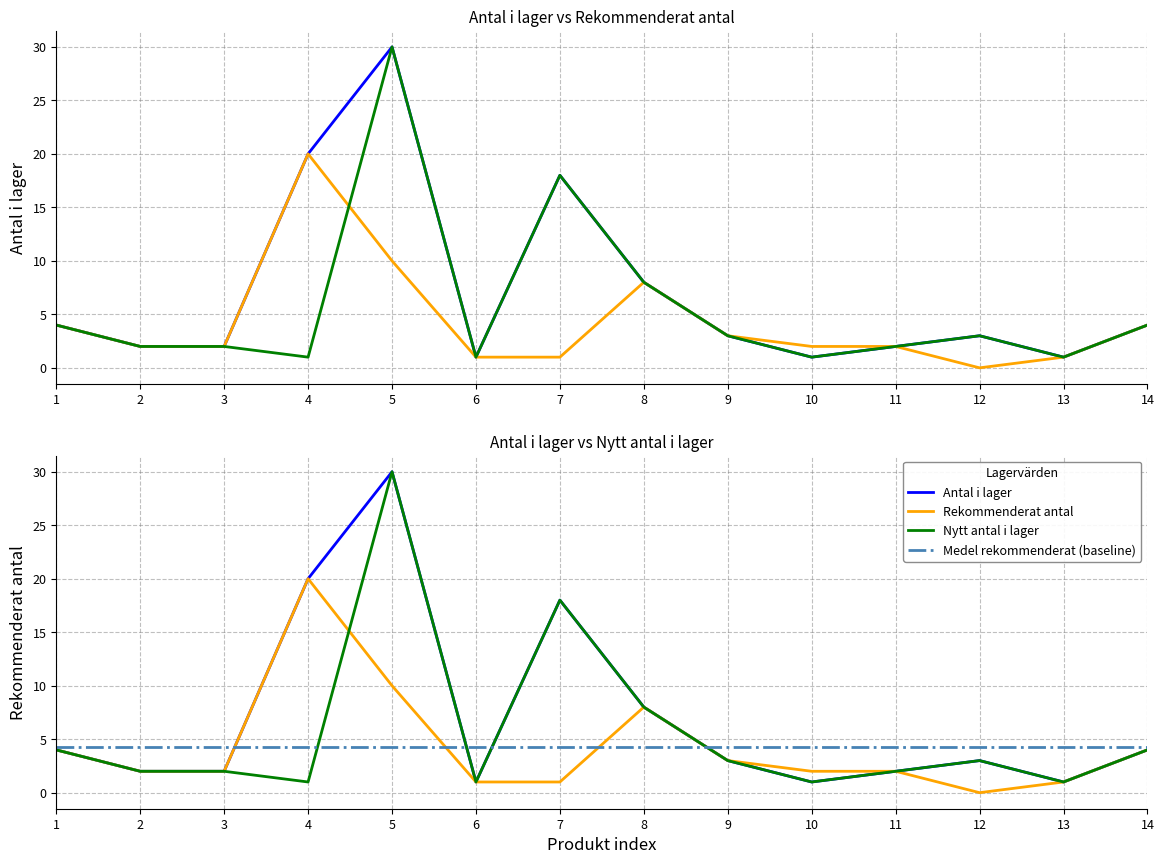

True or false: Antal i lager and Rekommenderat antal cross at least once.

False